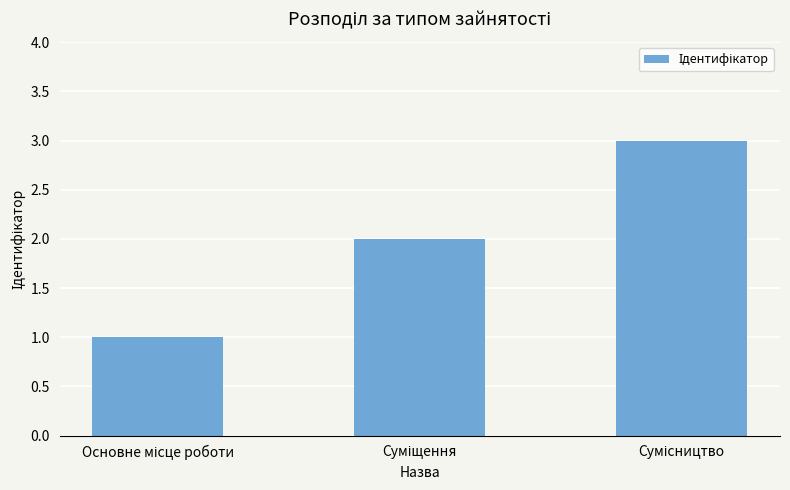

What is the greatest value displayed?

3